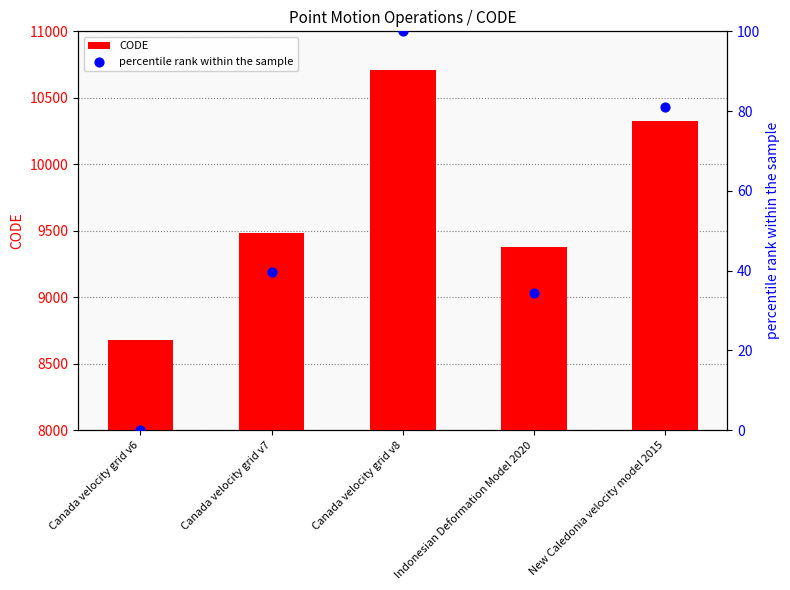

Which series has the largest total across all categories?

CODE